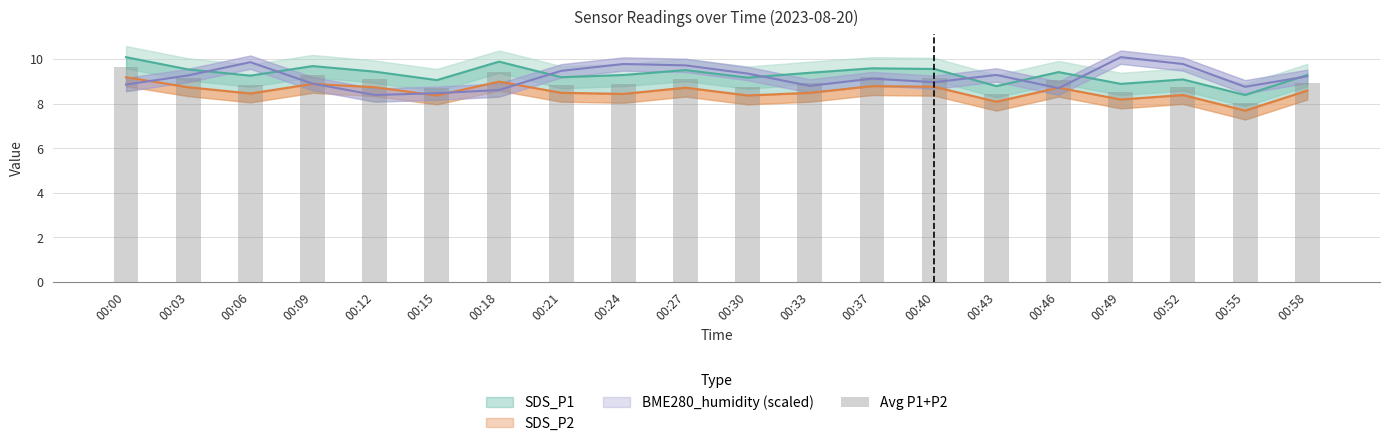

What is the difference between the second highest and minimum values?

1.4